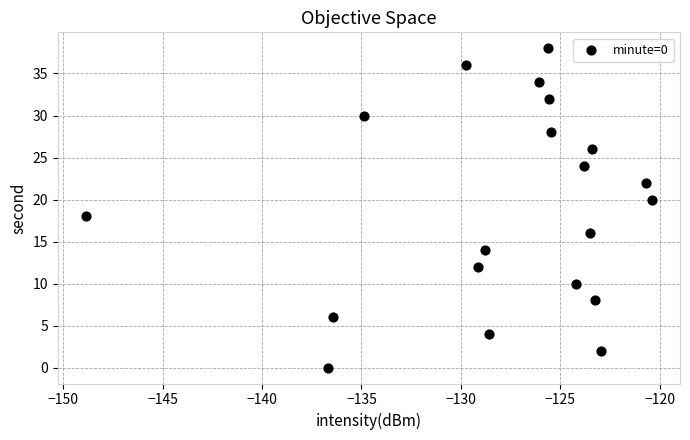

What is the range of Y values (max minus min)?

38